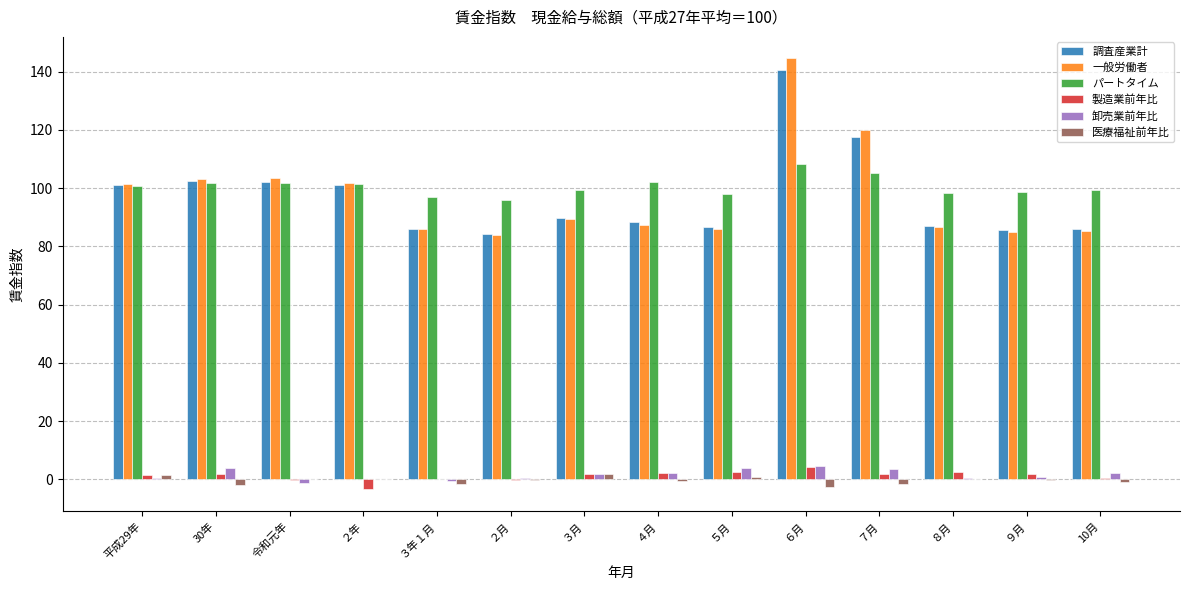

Between ３年１月 and ６月, which series saw the biggest shift?

一般労働者